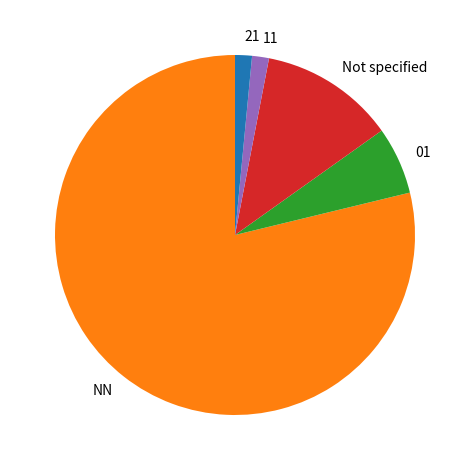

Which has a higher value, 21 or NN?

NN